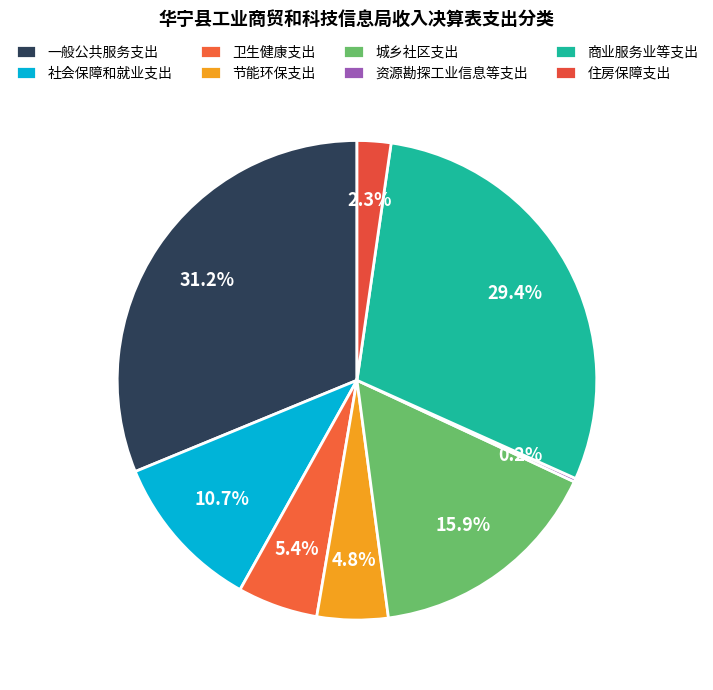

How many slices are in this pie chart?

8